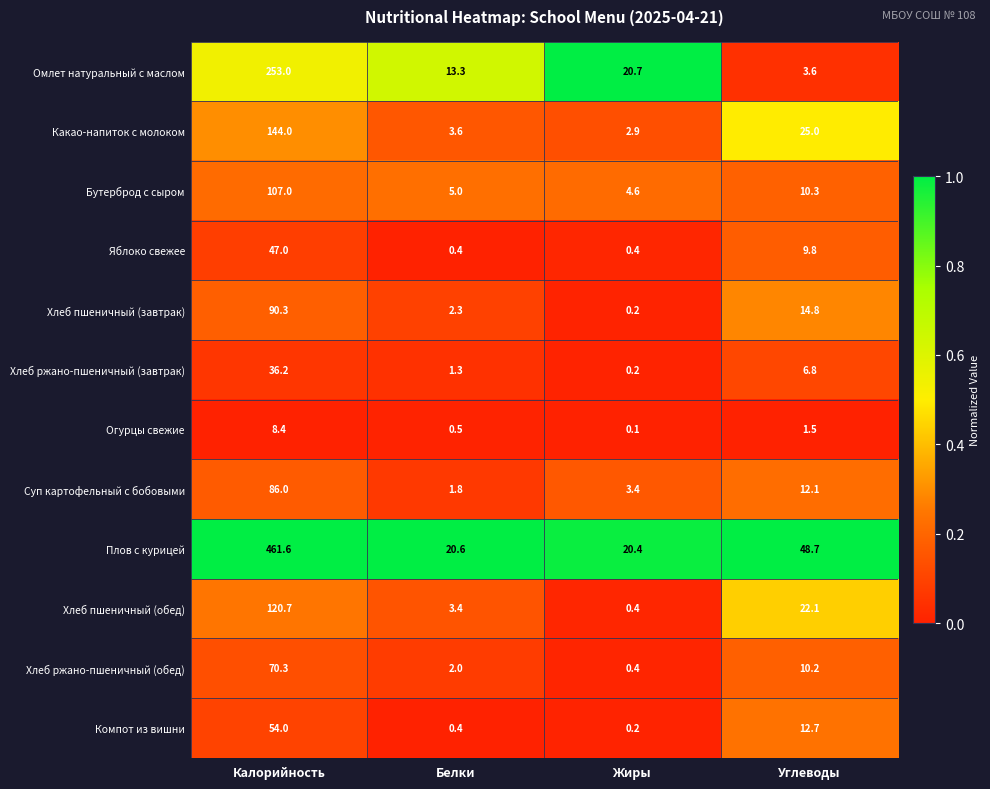

The Хлеб пшеничный (завтрак) series shows 43.5 at Калорийность. True or false?

False